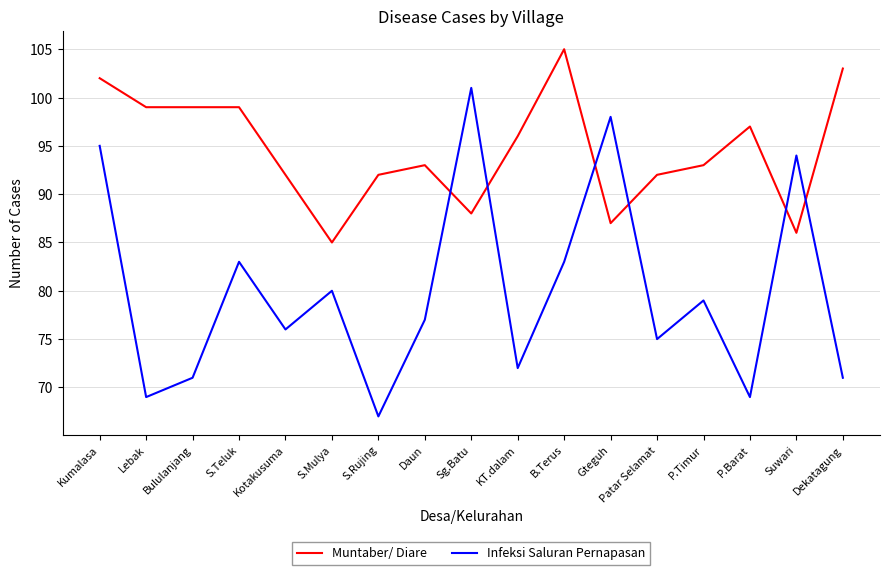

After their last crossing, which series has the higher values: Infeksi Saluran Pernapasan or Muntaber/ Diare?

Muntaber/ Diare